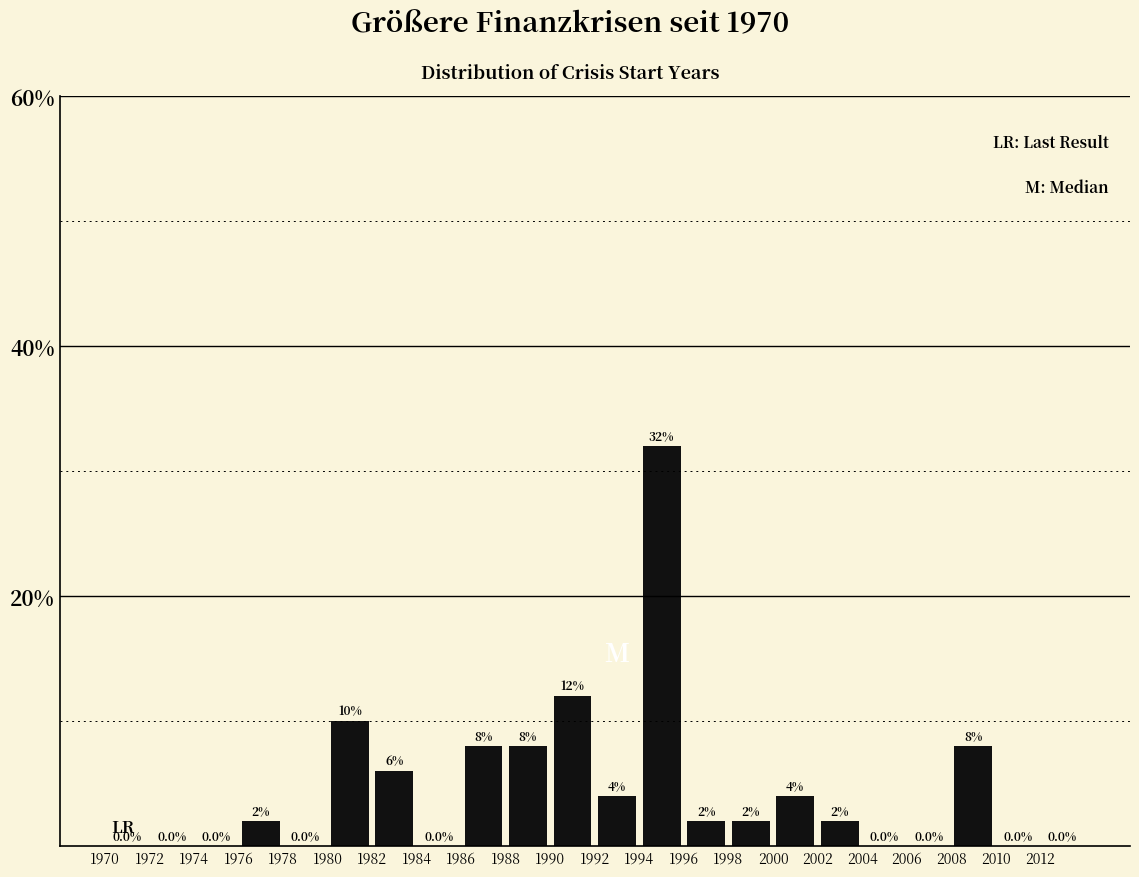

How tall is the bar that spans 1994 to 1996 on the x-axis?

32.0